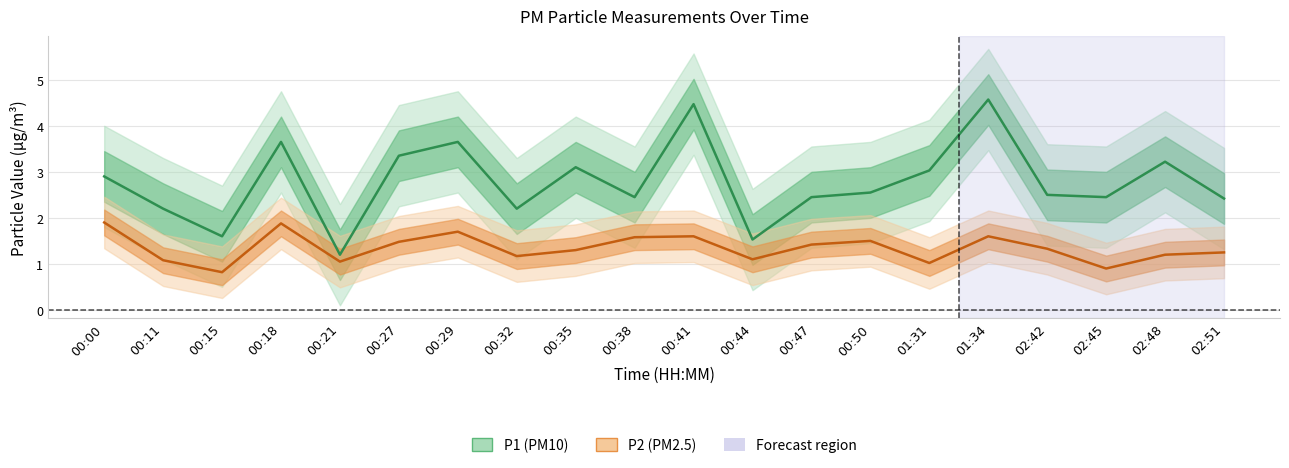

What is the spread (max minus min) of values at 00:41?

2.9